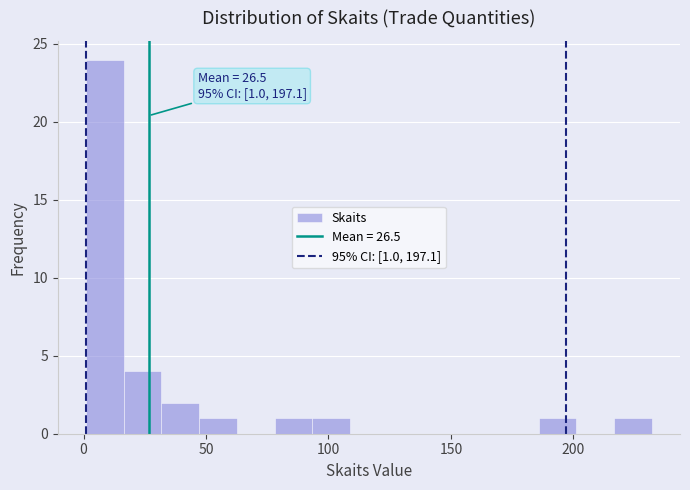

Read against the x-axis, roughly where is the centre of the tallest bar?

10